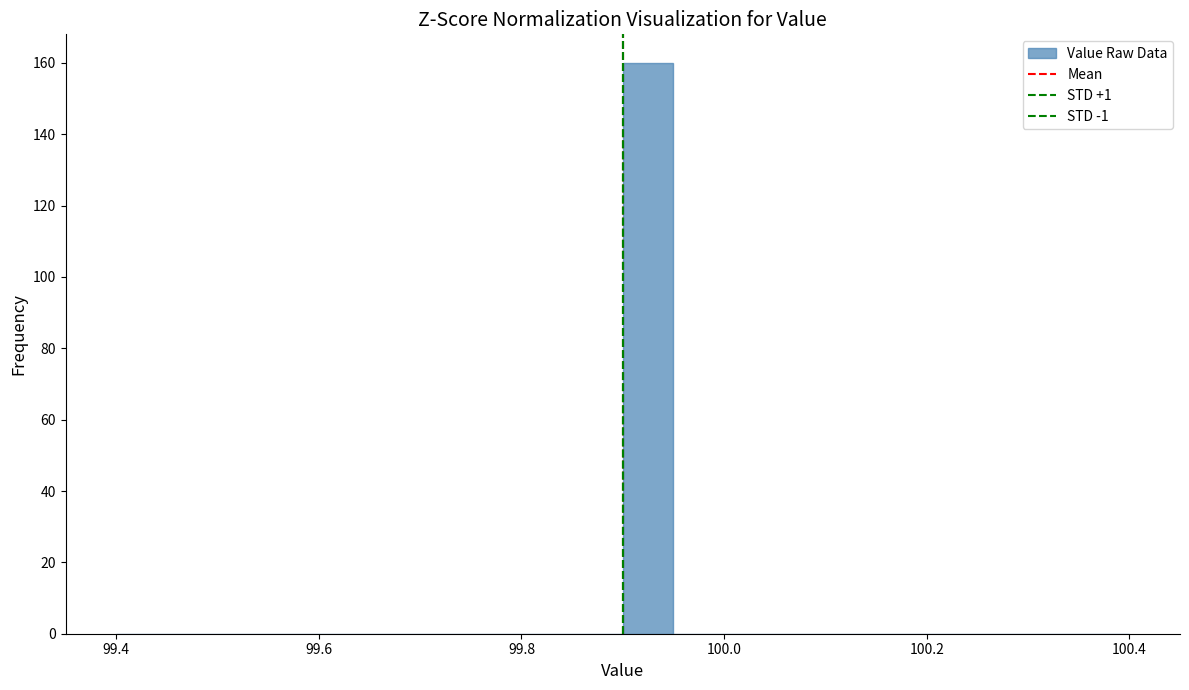

Around what value on the x-axis is the tallest bar? Give the approximate position of its centre, as read against the axis.

99.92